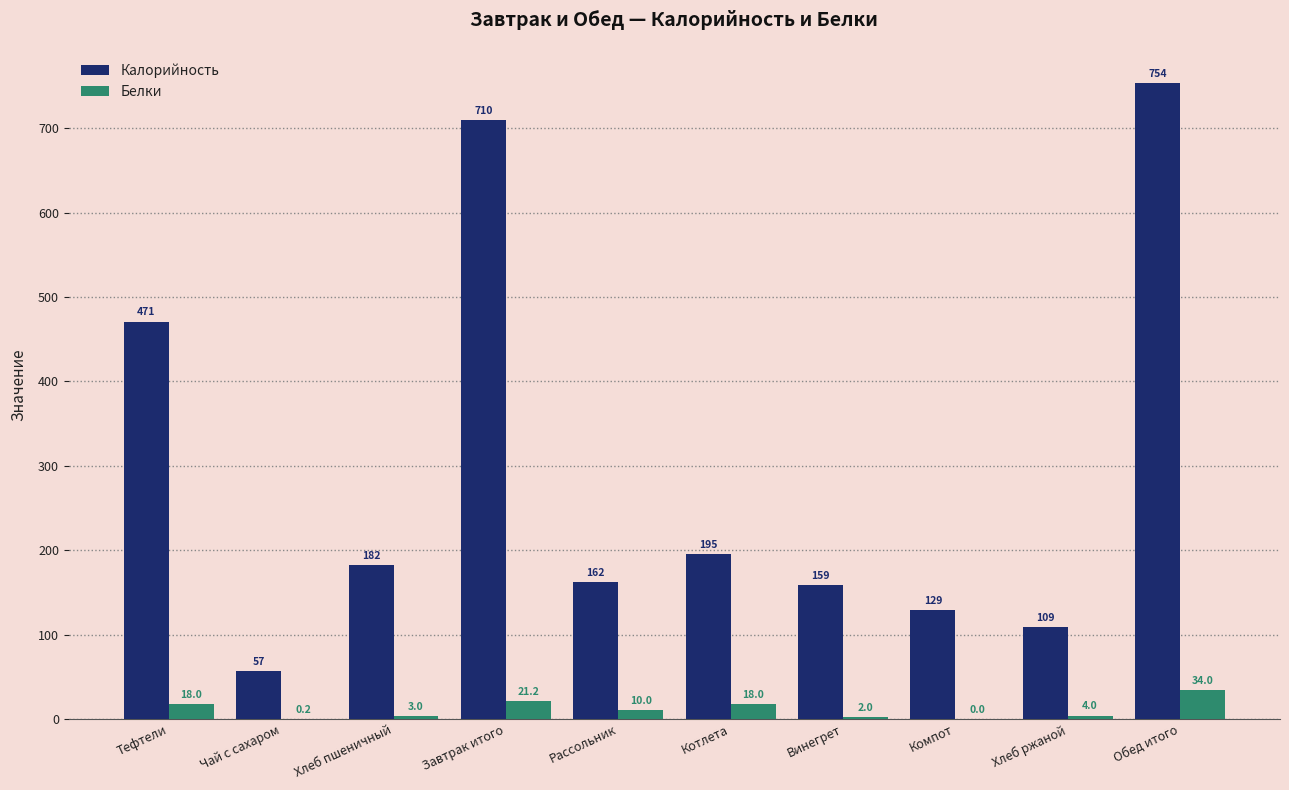

At which category is the sum across all series the highest?

Обед итого